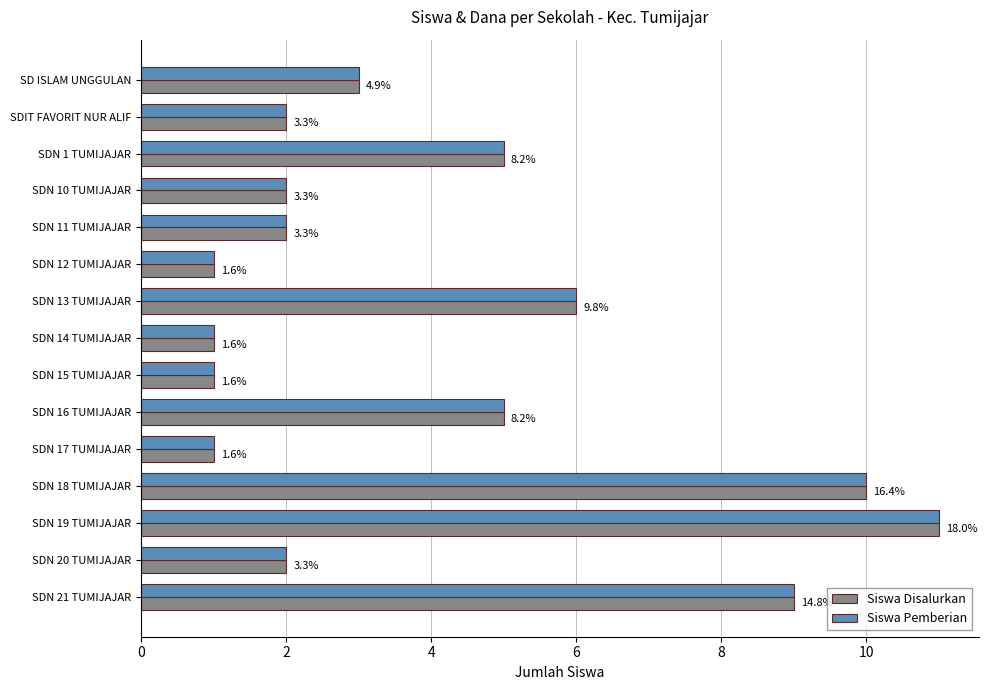

What are all the series names shown in the legend?

Siswa Disalurkan, Siswa Pemberian